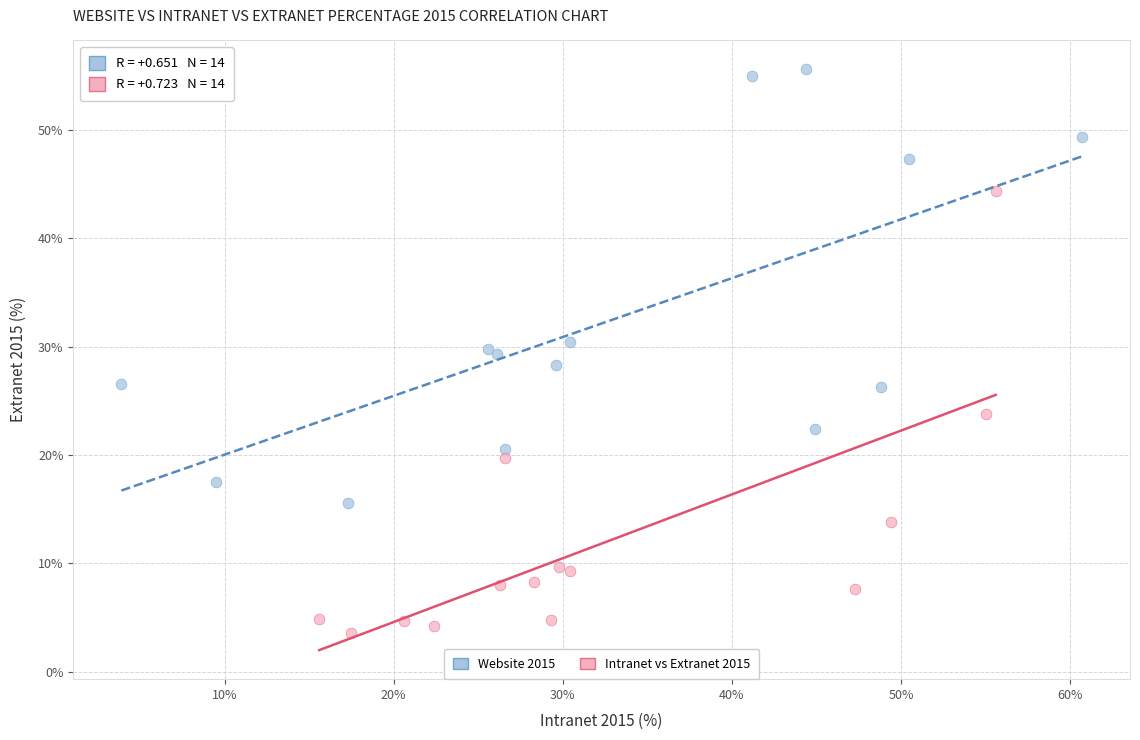

Which series reaches the minimum Y coordinate?

Intranet vs Extranet 2015